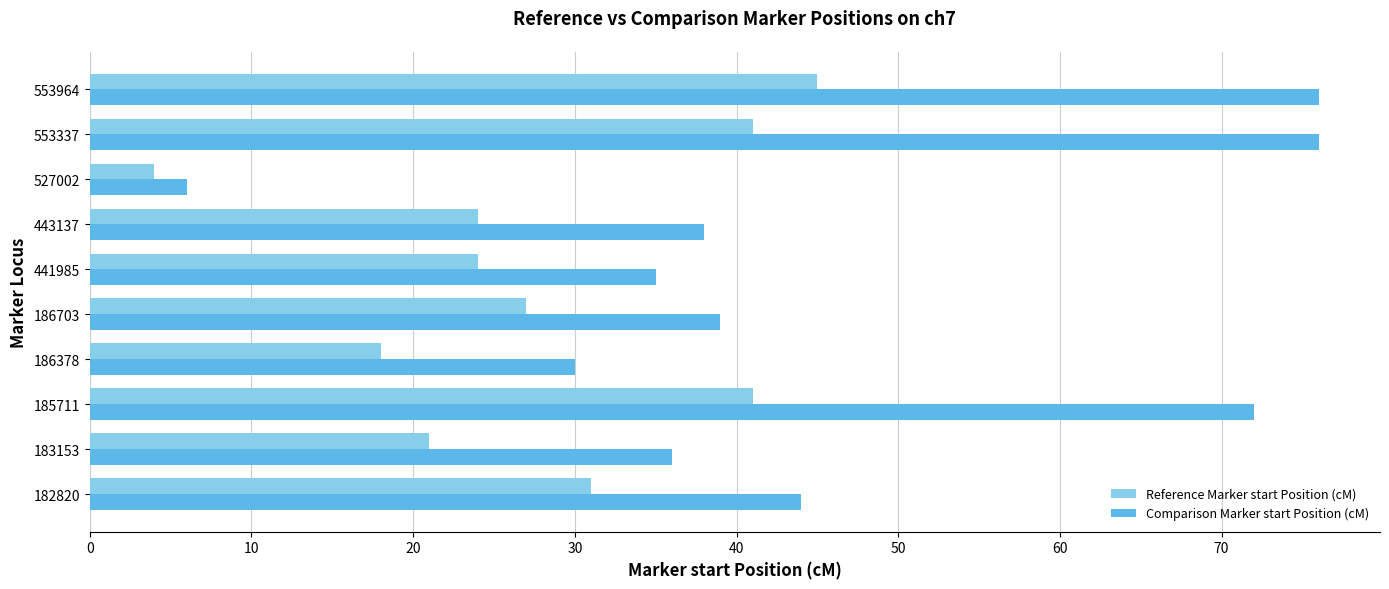

Is the value of Reference Marker start Position (cM) at 183153 greater than the value of Comparison Marker start Position (cM) at 443137?

No